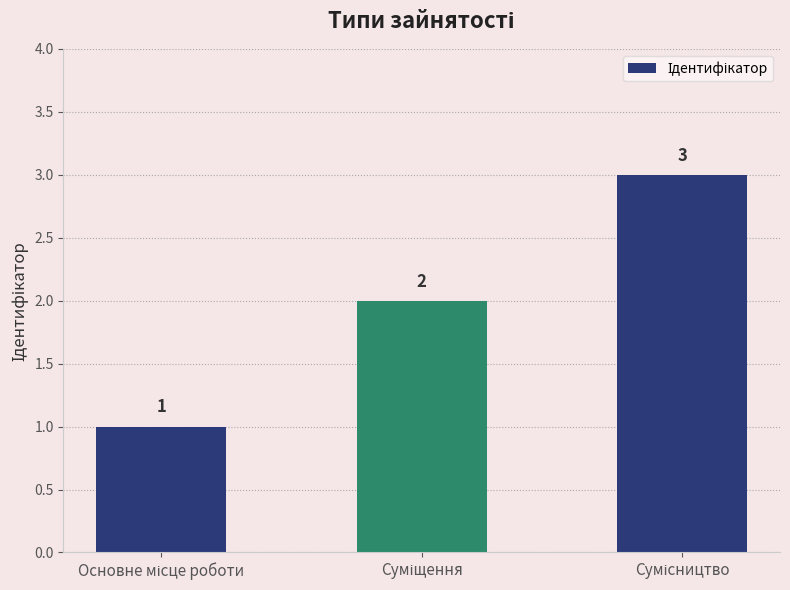

What is the maximum value shown in the chart?

3